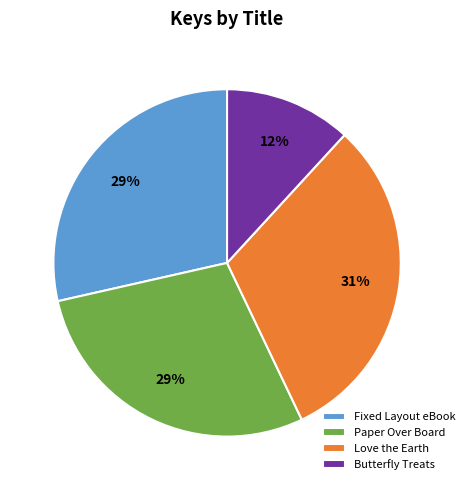

How many segments does this pie chart have?

4